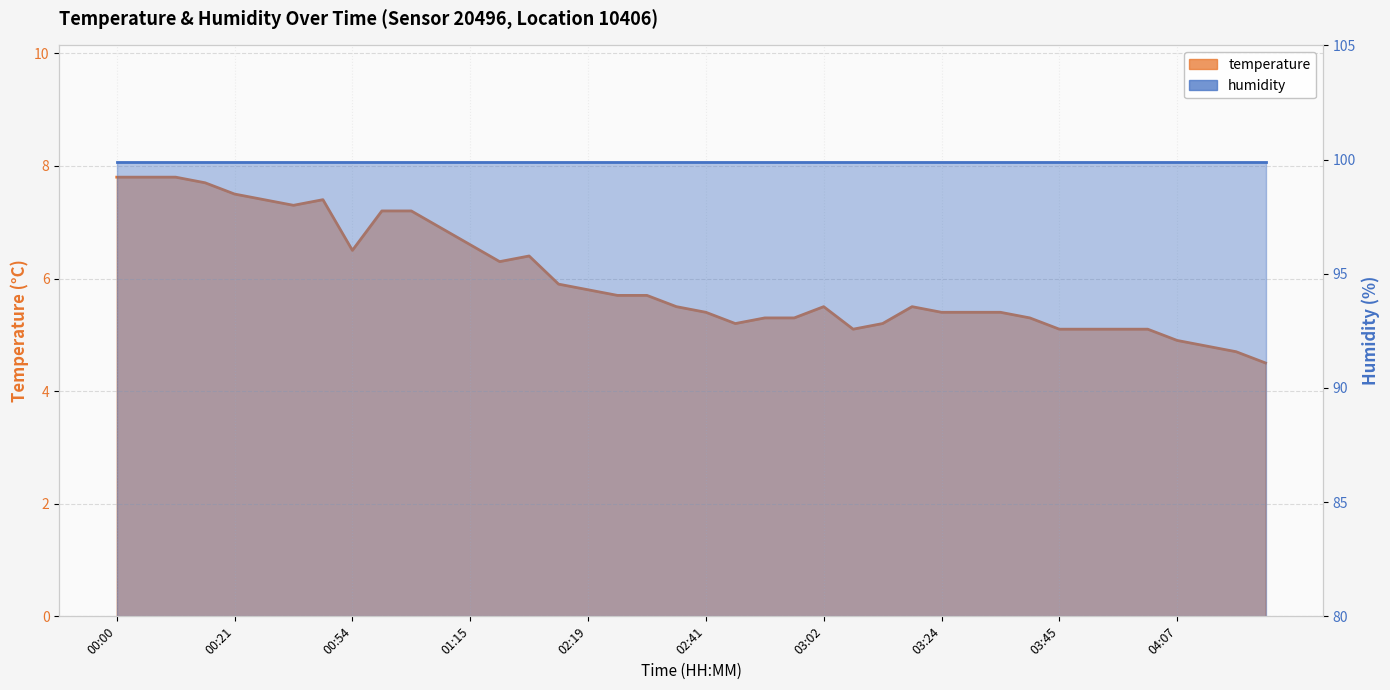

List the labels in order of value, largest first.

00:00, 00:05, 00:10, 00:16, 00:21, 00:26, 00:37, 00:32, 00:59, 01:04, 01:10, 01:15, 00:54, 02:08, 02:03, 02:14, 02:19, 02:25, 02:30, 02:35, 03:02, 03:18, 02:41, 03:24, 03:29, 03:35, 02:51, 02:57, 03:40, 02:46, 03:13, 03:07, 03:45, 03:51, 03:56, 04:01, 04:07, 04:12, 04:17, 04:23